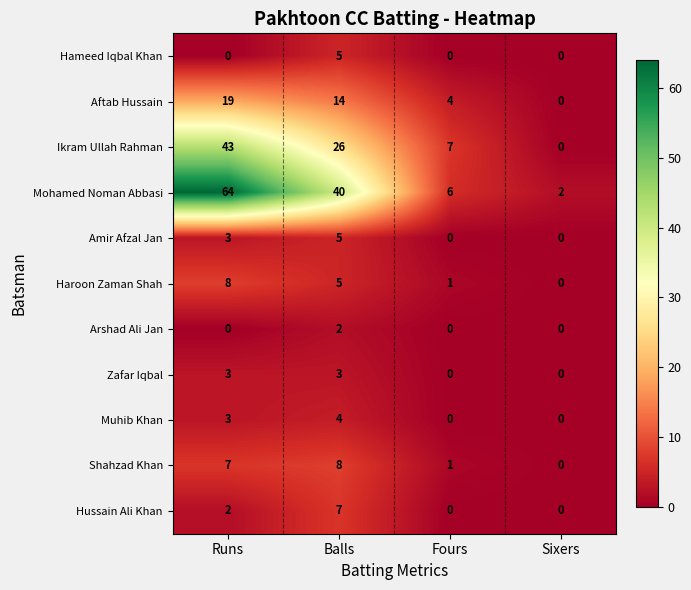

Which series has the largest range (max minus min)?

Mohamed Noman Abbasi